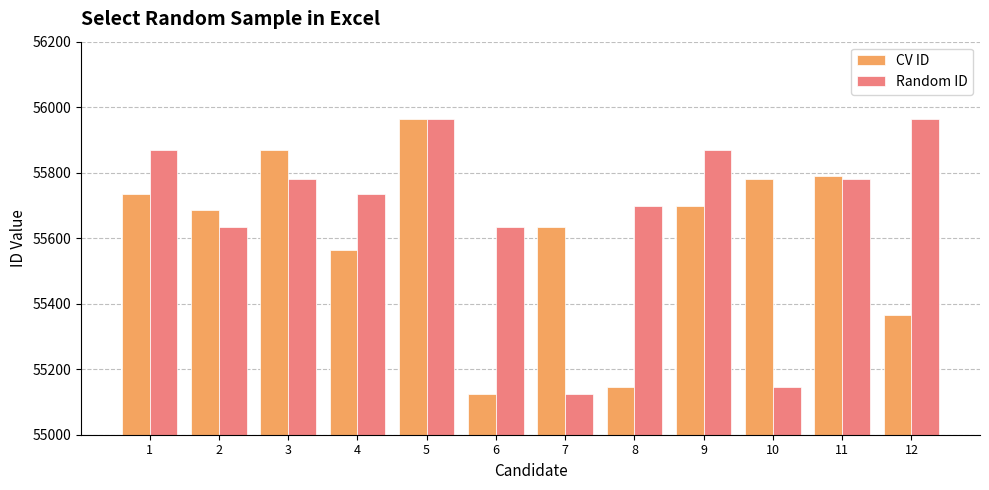

What is the sum of the Random ID values at 7 and 2?

110759